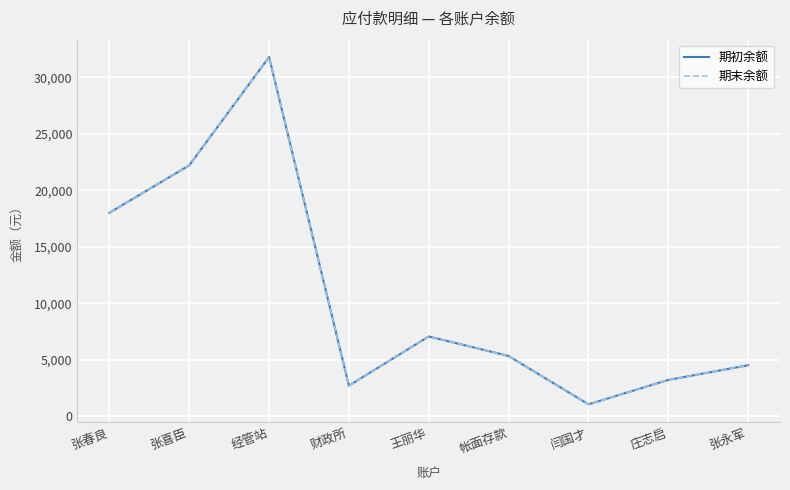

Does the chart display data point markers on the line(s)?

No